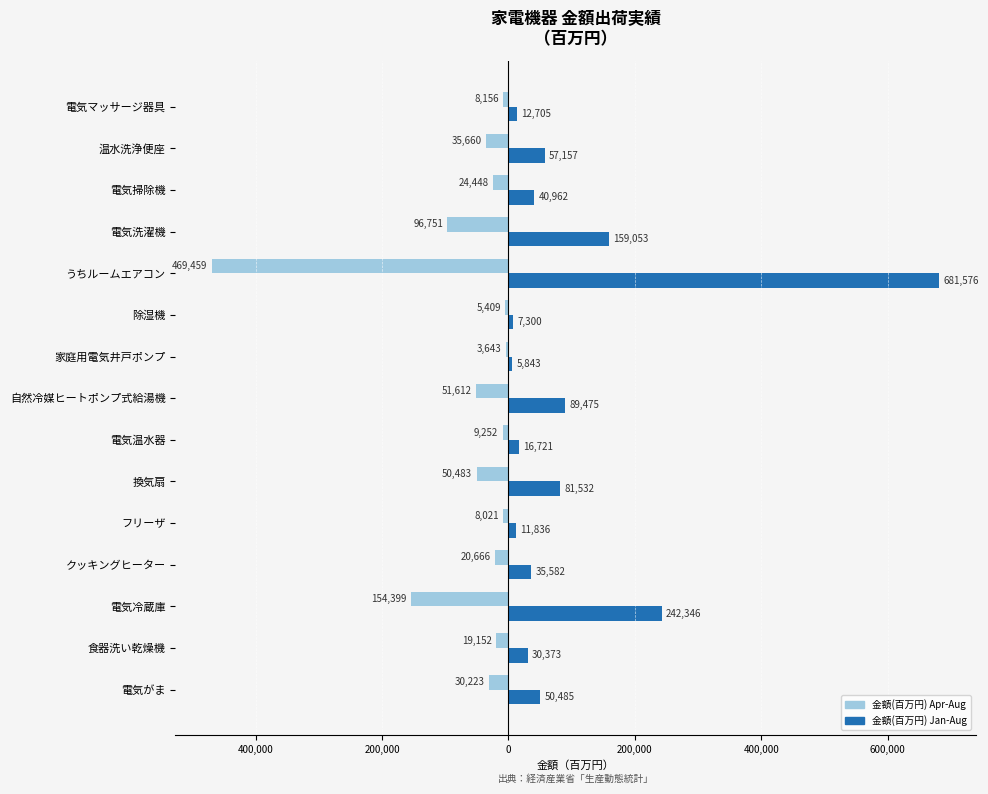

What are all the series names shown in the legend?

金額(百万円) Apr-Aug, 金額(百万円) Jan-Aug